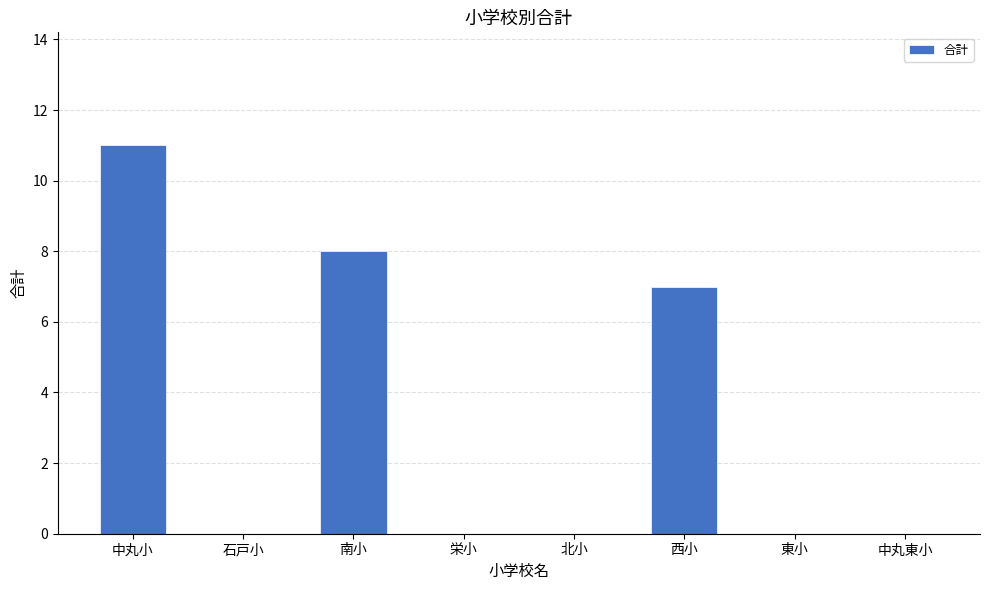

The chart shows a value of 0 at 栄小. True or false?

True